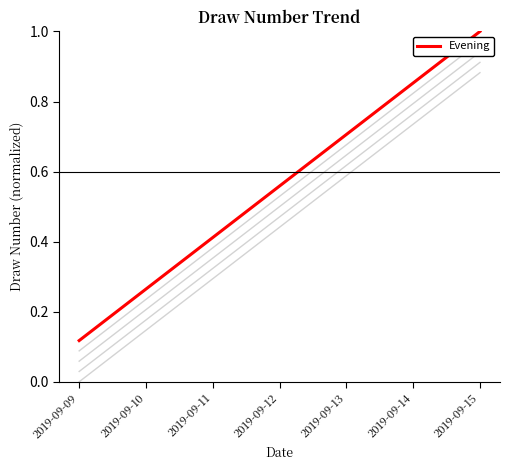

True or false: Midday and Evening intersect in this chart.

False